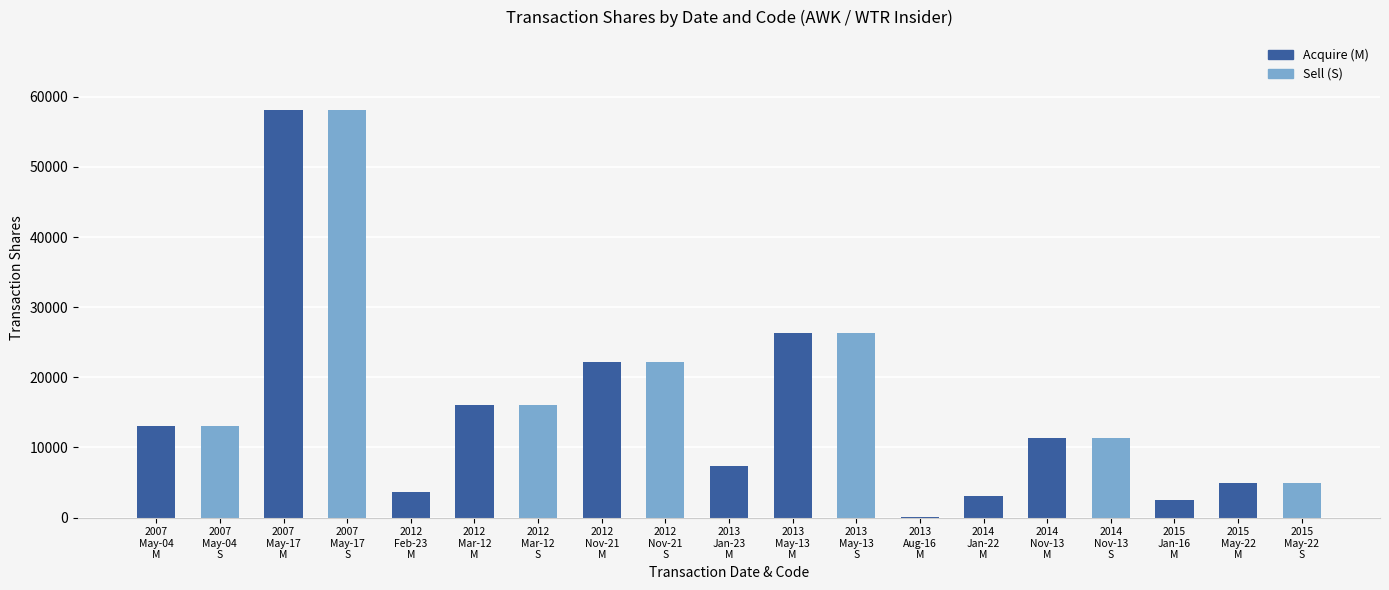

How many data points does each series have?

19